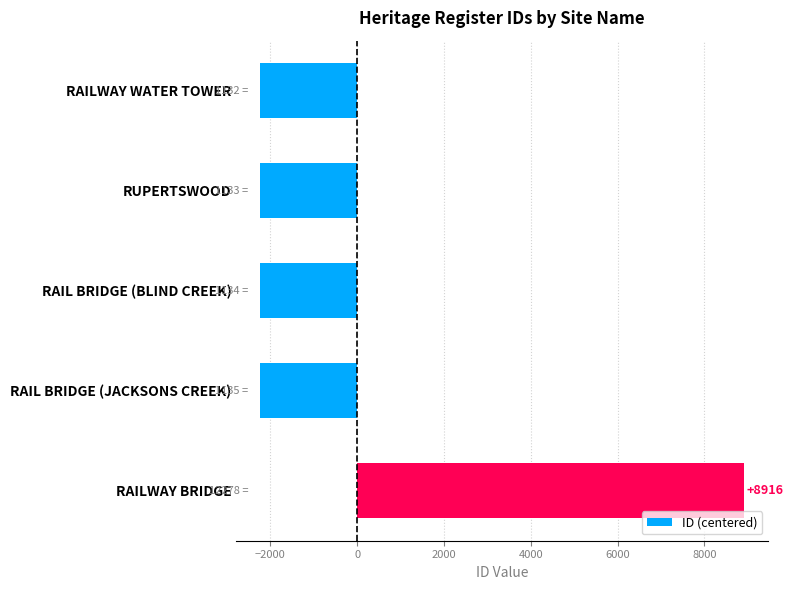

What is the value of the 5th bar from the top?

8915.6